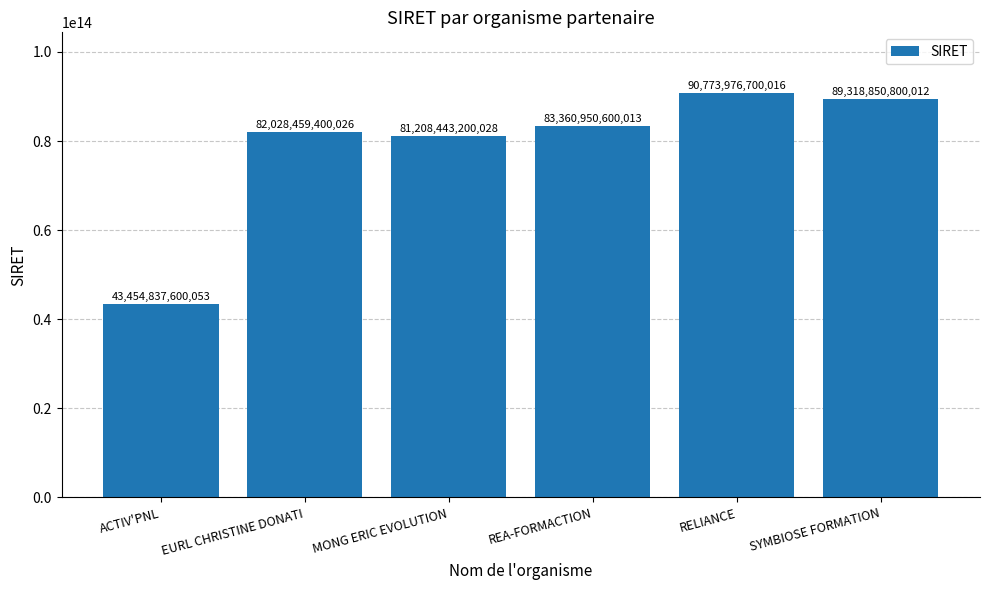

Which category has the highest value across all series?

RELIANCE